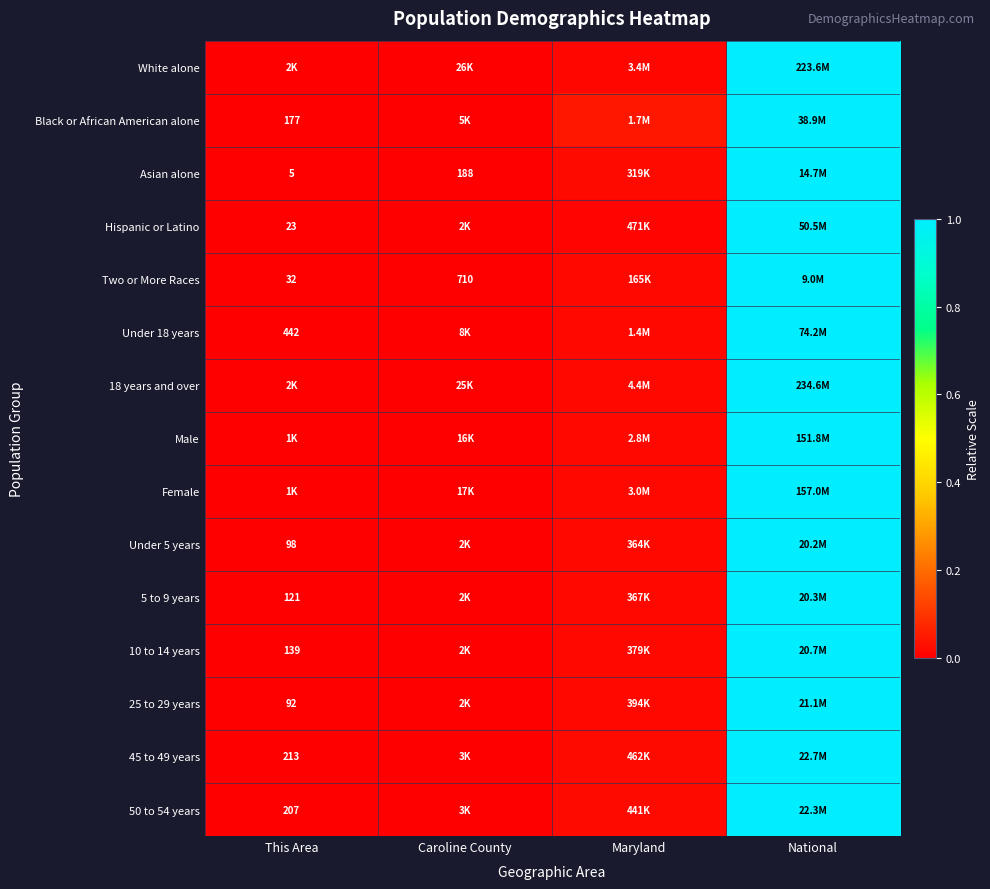

The 50 to 54 years series shows 1.7 at National. True or false?

False